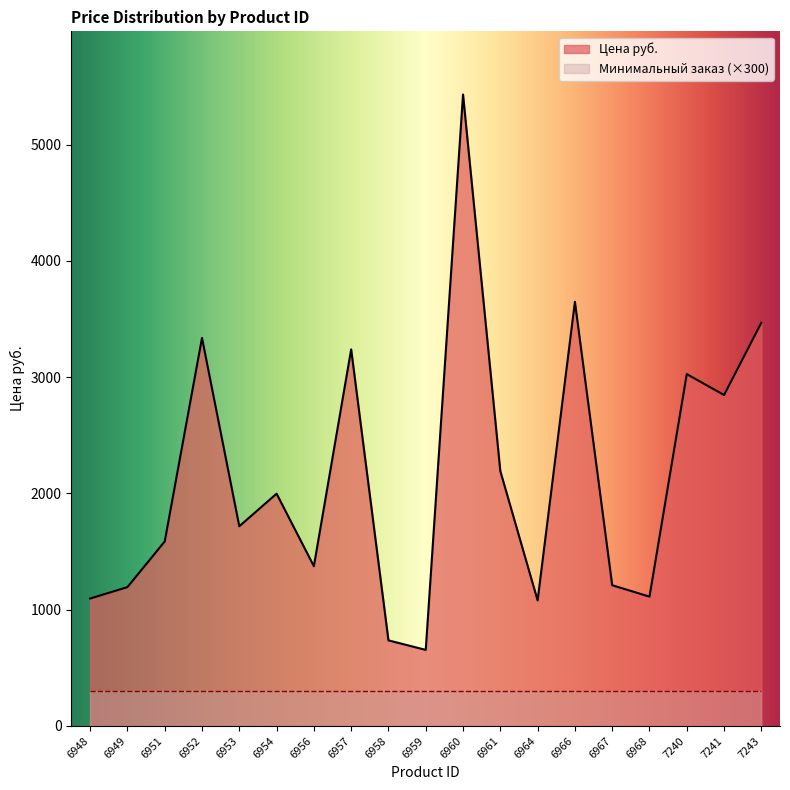

Which series has the largest total across all categories?

Цена руб.